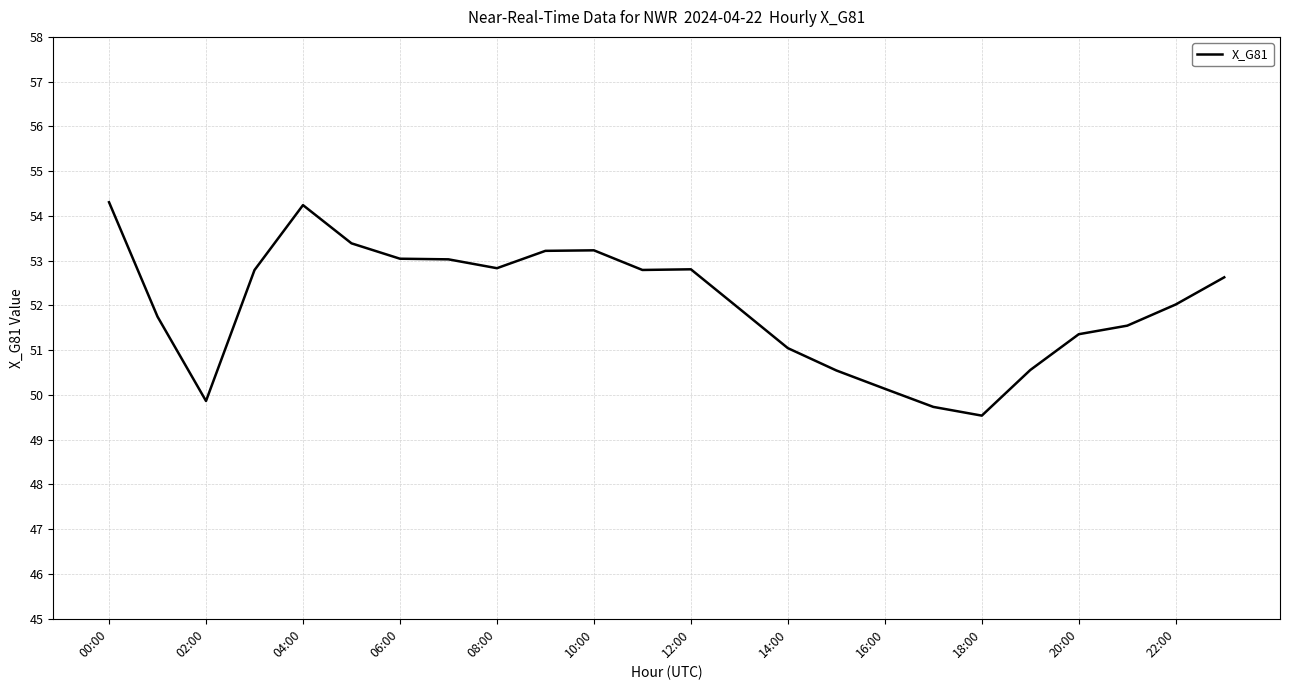

What is the greatest value displayed?

54.3